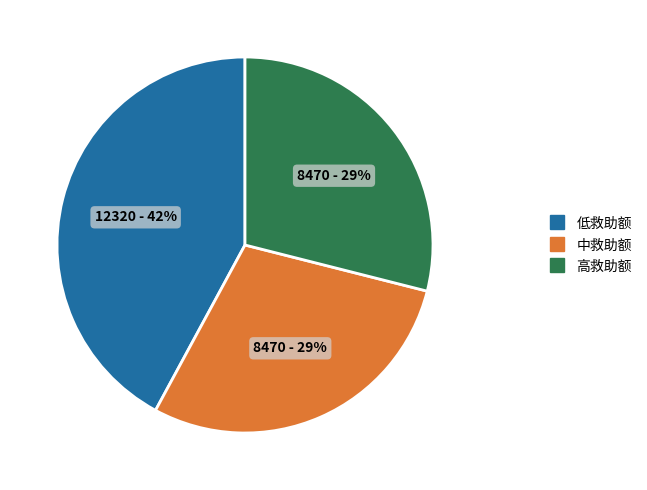

Does any single category account for the majority?

No